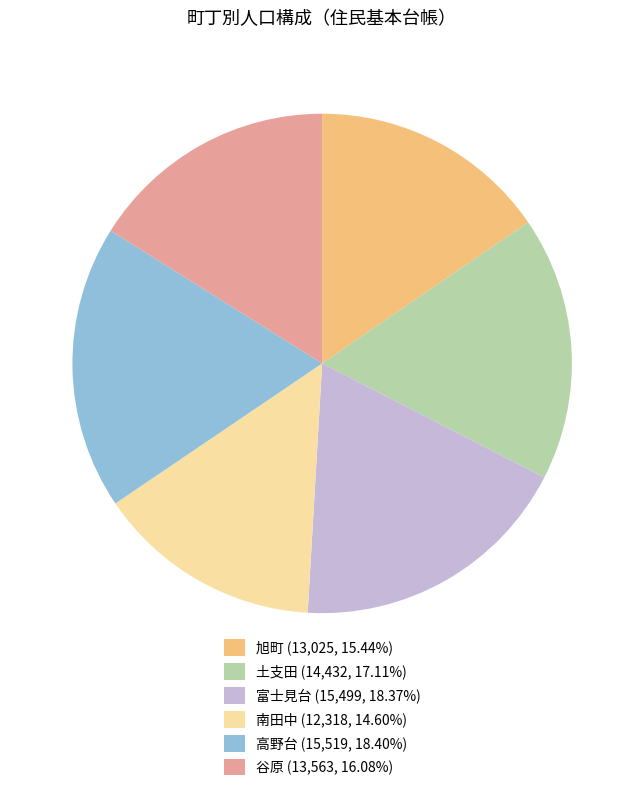

Is it true that 南田中 is 15% of the pie?

True